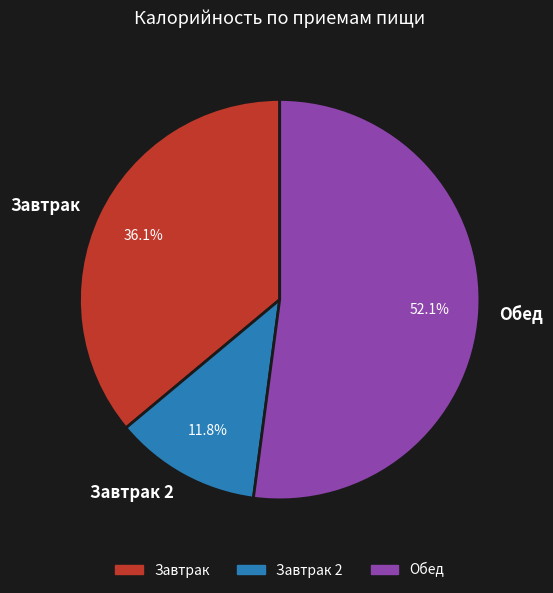

Combined, what portion of the pie is Обед and Завтрак 2?

63.9%